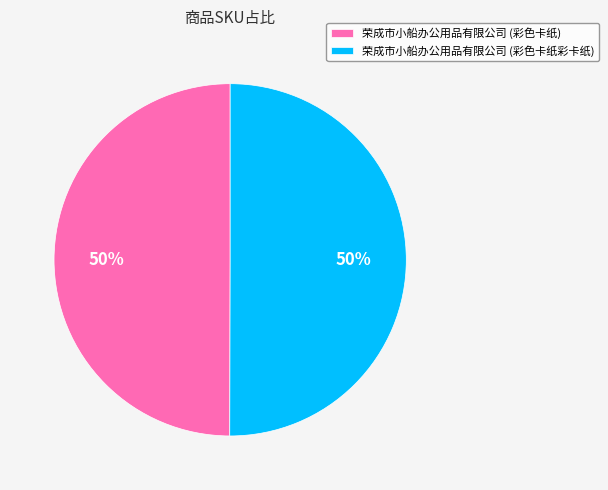

The 荣成市小船办公用品有限公司 (彩色卡纸彩卡纸) slice represents 50% of the pie. True or false?

True